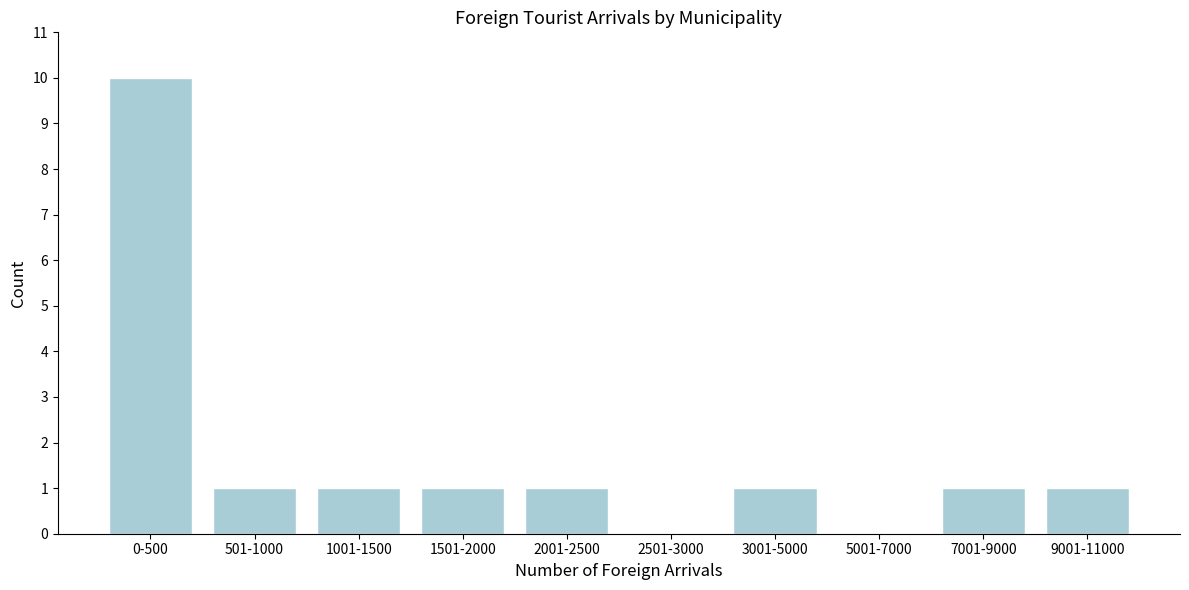

Reading right to left, list all the values displayed in this chart.

9001-11000=1	7001-9000=1	5001-7000=0	3001-5000=1	2501-3000=0	2001-2500=1	1501-2000=1	1001-1500=1	501-1000=1	0-500=10